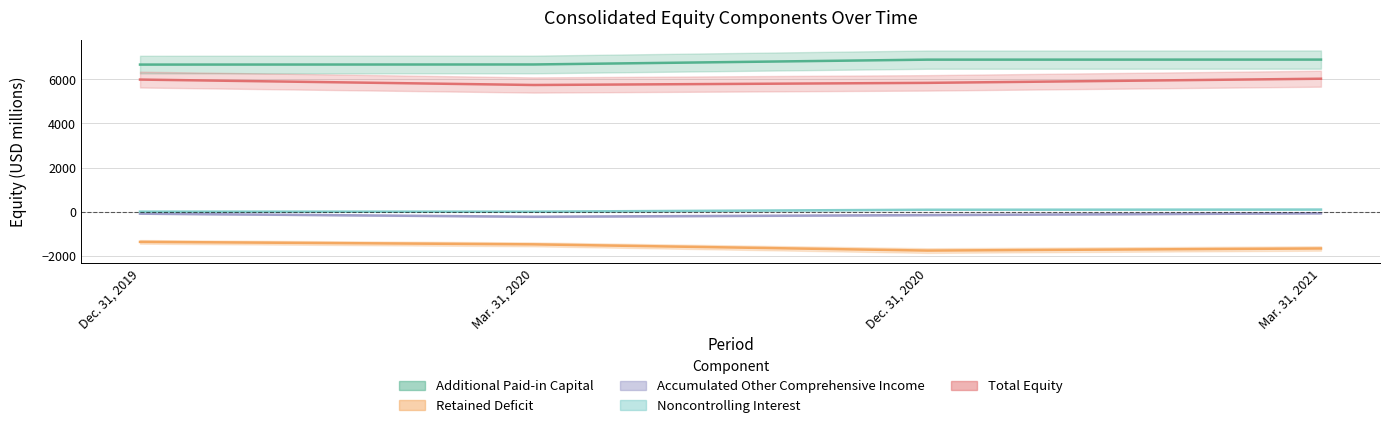

What are all the series names shown in the legend?

Additional Paid-in Capital, Retained Deficit, Accumulated Other Comprehensive Income, Noncontrolling Interest, Total Equity